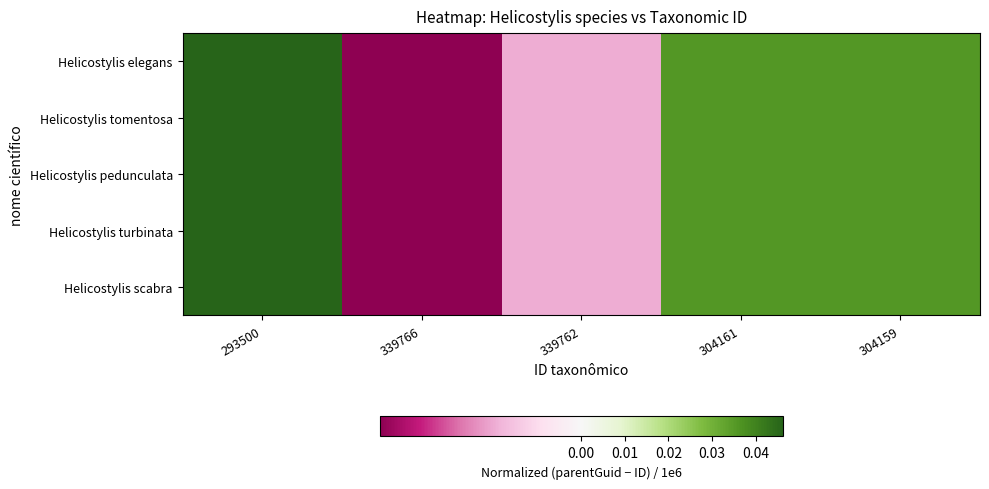

At 304159, list the series in order from smallest to largest.

Helicostylis elegans, Helicostylis tomentosa, Helicostylis pedunculata, Helicostylis turbinata, Helicostylis scabra